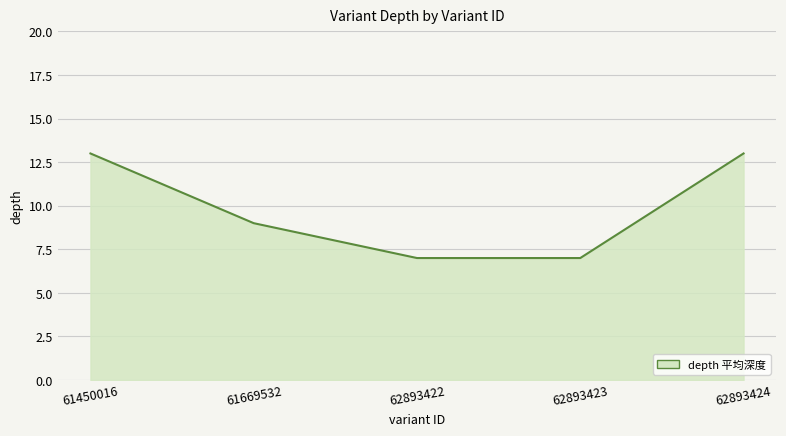

Count the number of categories in the chart.

5